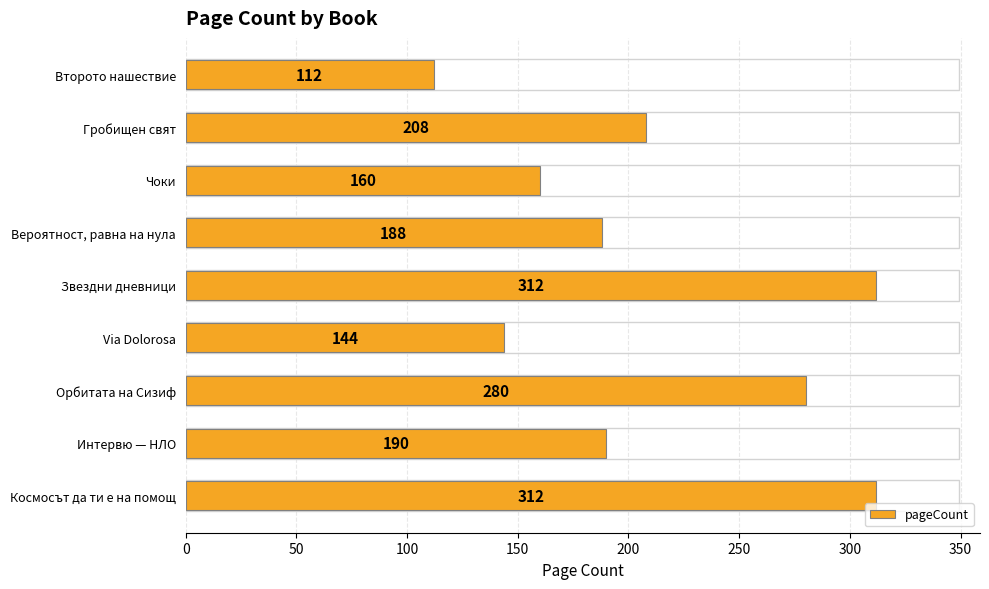

What is the maximum value shown in the chart?

312